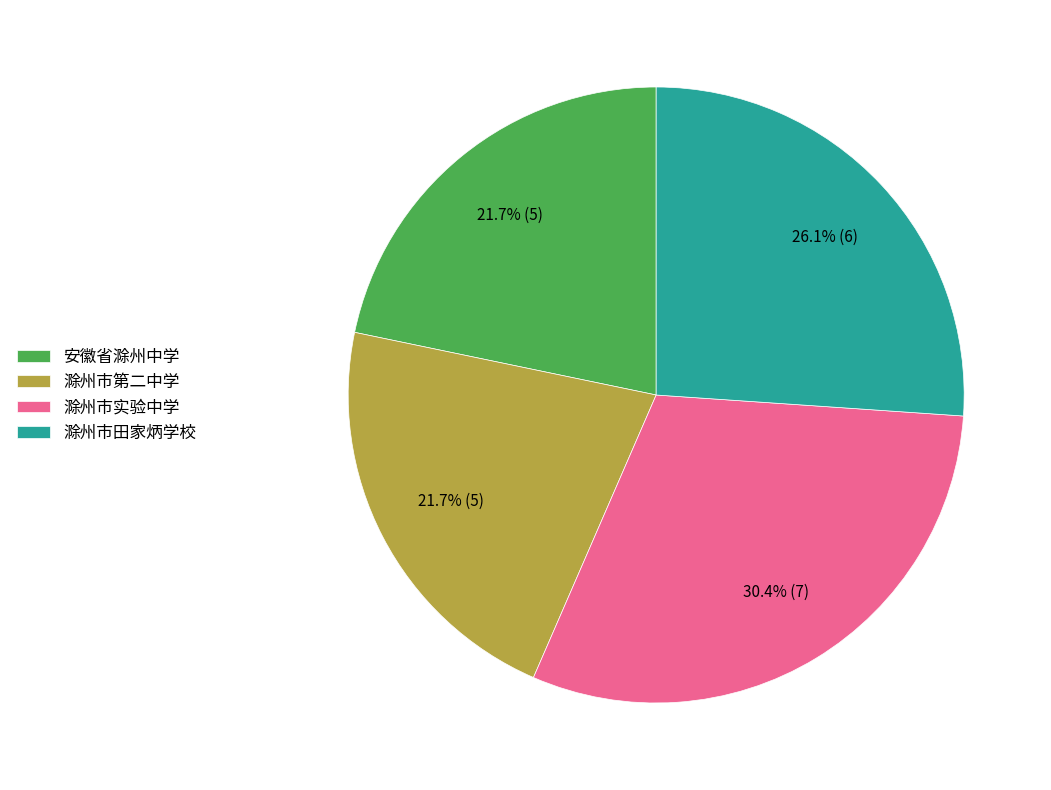

Which slice is the largest?

滁州市实验中学